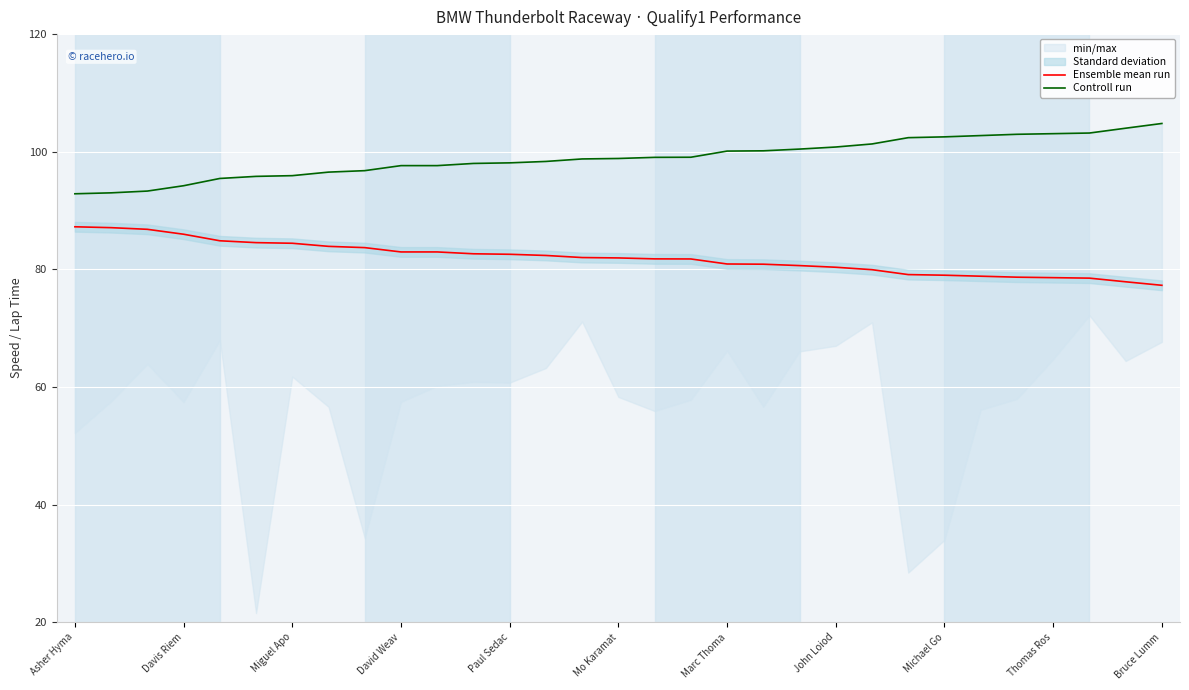

Is it true that Ensemble mean run equals 131.0 at Davis Riem?

False